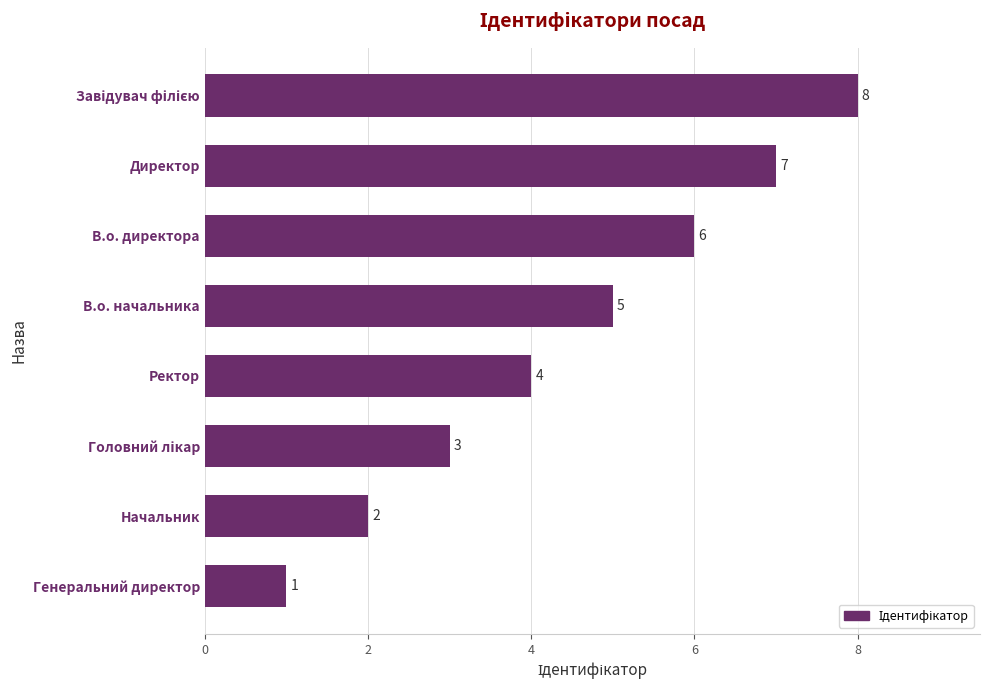

Reading top to bottom, extract all data points from this chart.

8	7	6	5	4	3	2	1